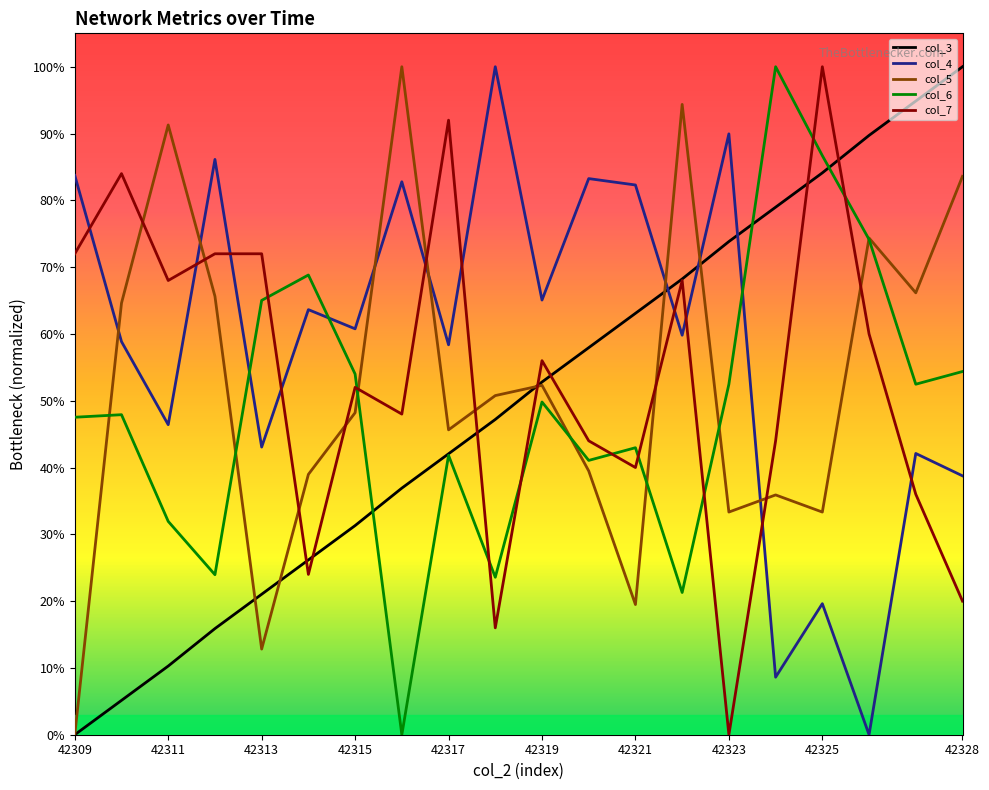

What are all the series names shown in the legend?

col_3, col_4, col_5, col_6, col_7